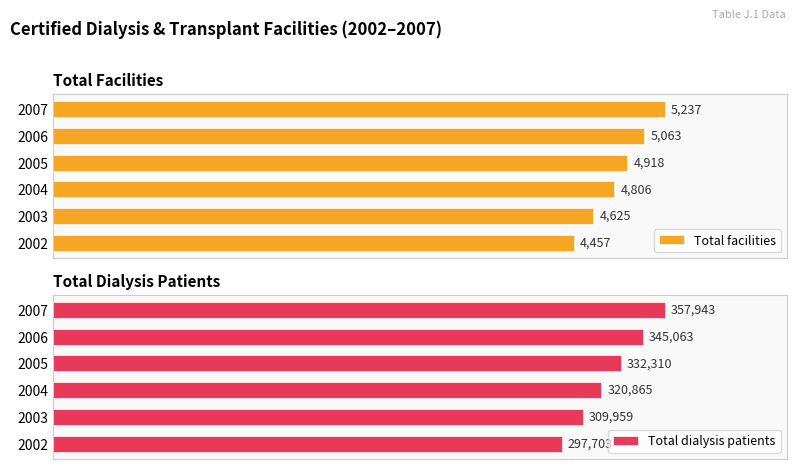

How many bars are there in each group?

2